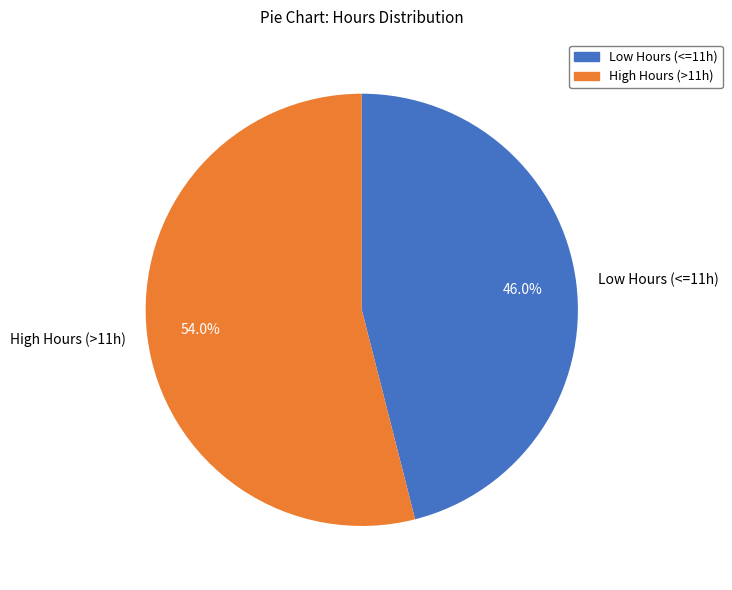

Which slice is the largest?

High Hours (>11h)